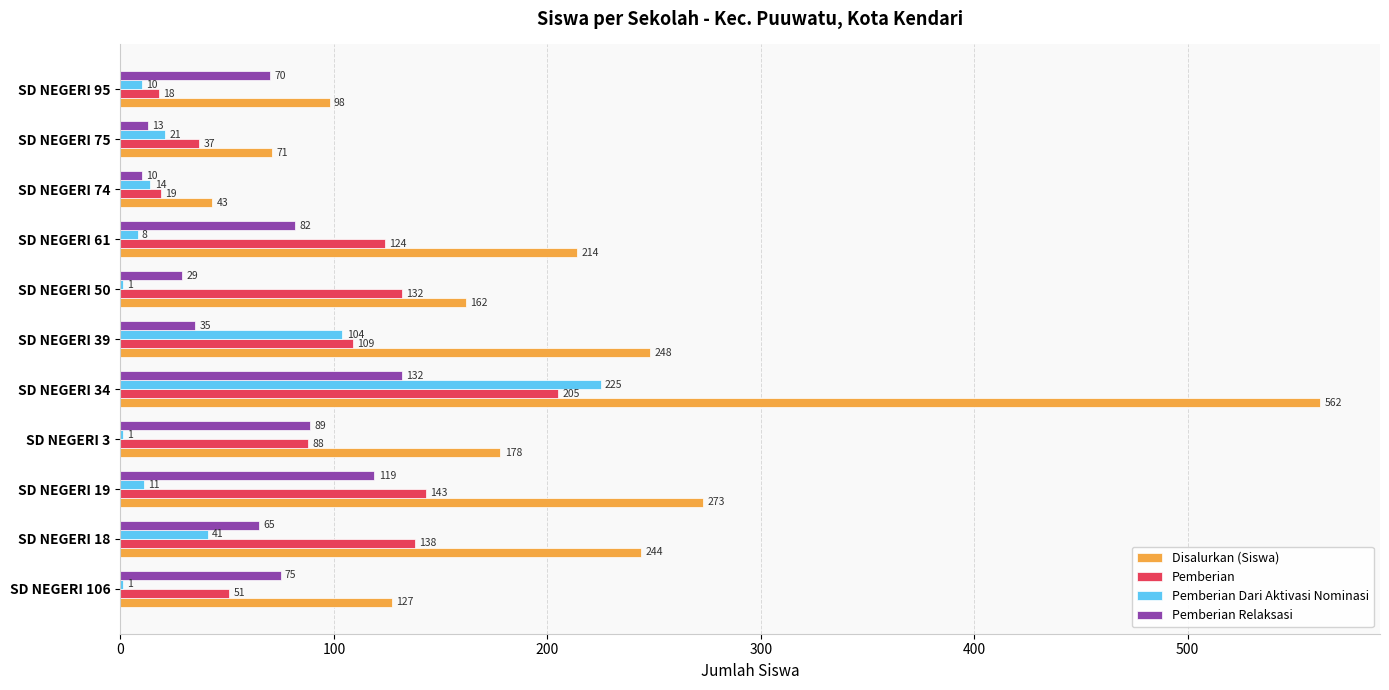

Which series has the largest total across all categories?

Disalurkan (Siswa)